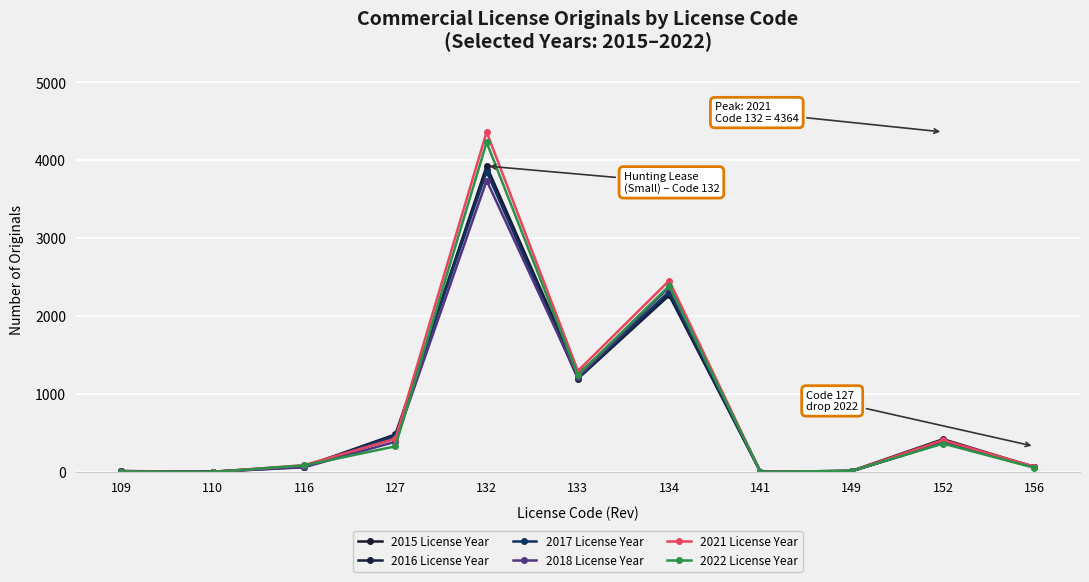

At which category does the chart reach its minimum across all series?

141